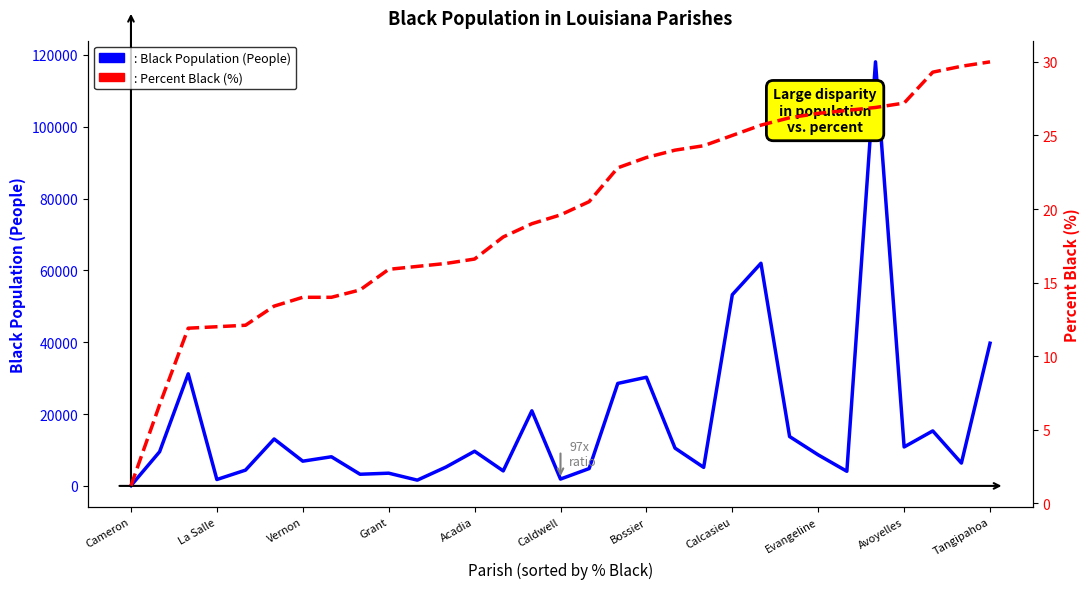

Reading left to right, extract all data points from this chart.

: Black Population (People): 70.0	9512.0	31208.0	1779.0	4396.0	13059.0	6887.0	8114.0	3245.0	3544.0	1605.0	5245.0	9652.0	4180.0	20904.0	1905.0	4826.0	28535.0	30256.0	10516.0	5159.0	53236.0	61992.0	13748.0	8637.0	4069.0	118075.0	10847.0	15316.0	6351.0	39734.0
: Percent Black (%): 1.2	6.7	11.9	12.0	12.1	13.4	14.0	14.0	14.5	15.9	16.1	16.3	16.6	18.1	19.0	19.6	20.5	22.8	23.5	24.0	24.3	25.0	25.7	26.2	26.5	26.7	26.9	27.2	29.3	29.7	30.0